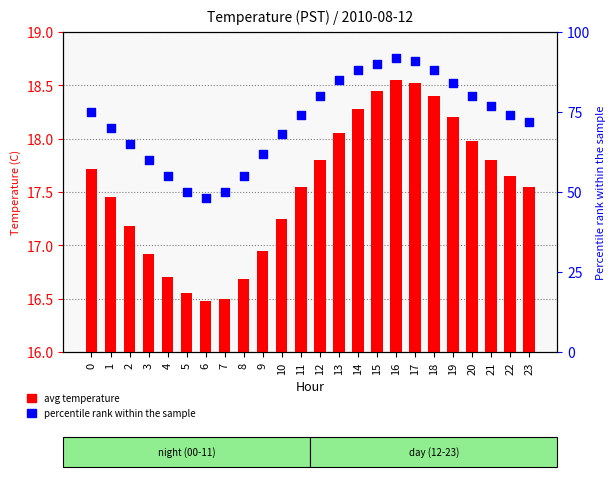

Which series has the largest total across all categories?

percentile rank within the sample